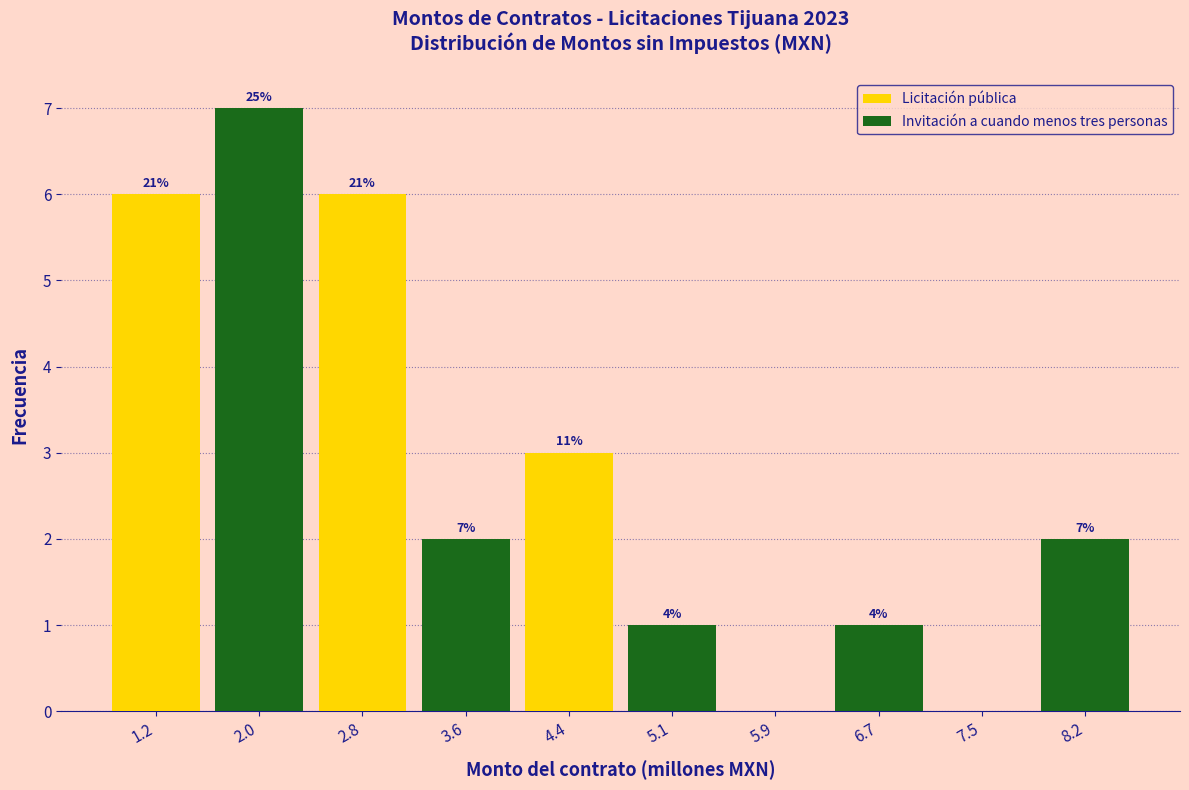

How many groups of bars are there?

5